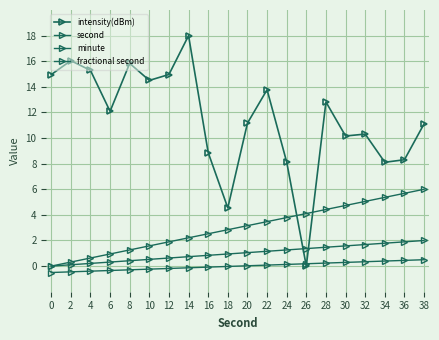

Does the chart have visible grid lines?

Yes